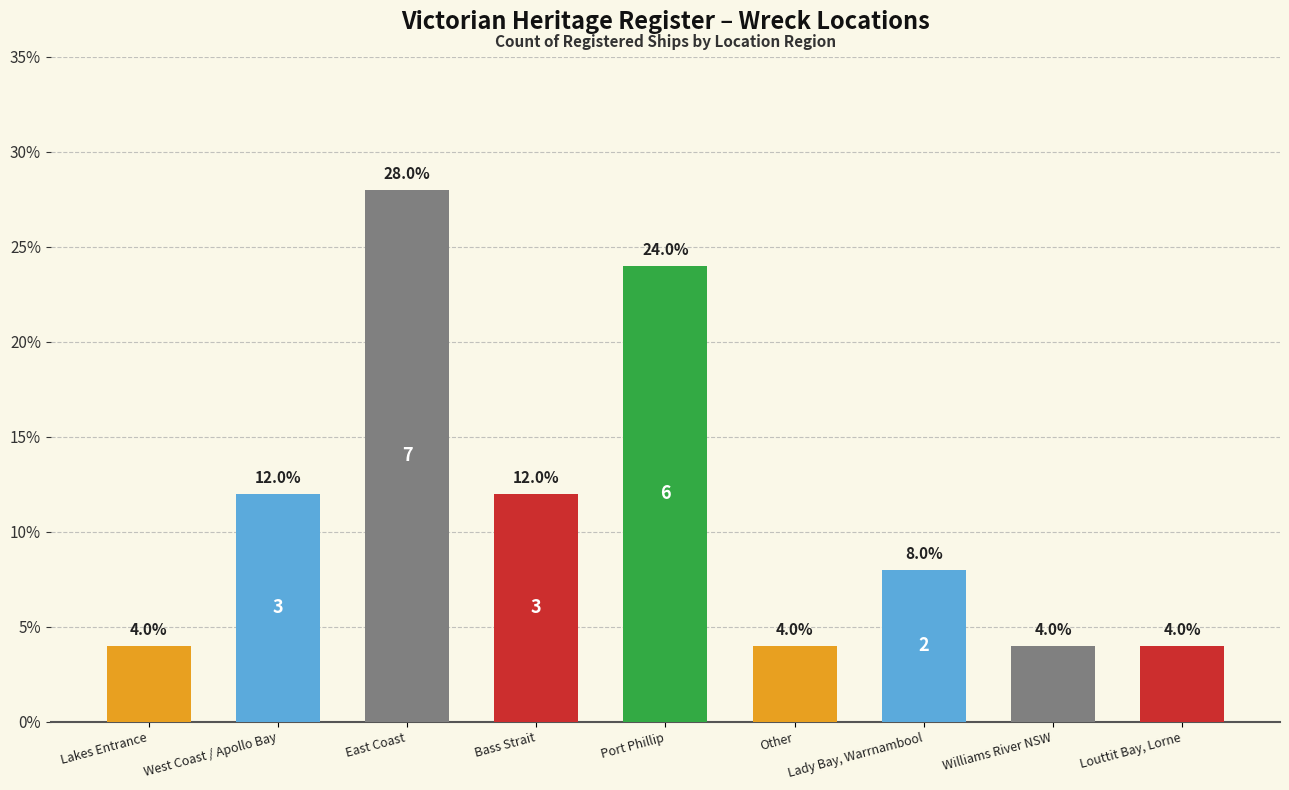

Count the values in the range 4 to 12.

7